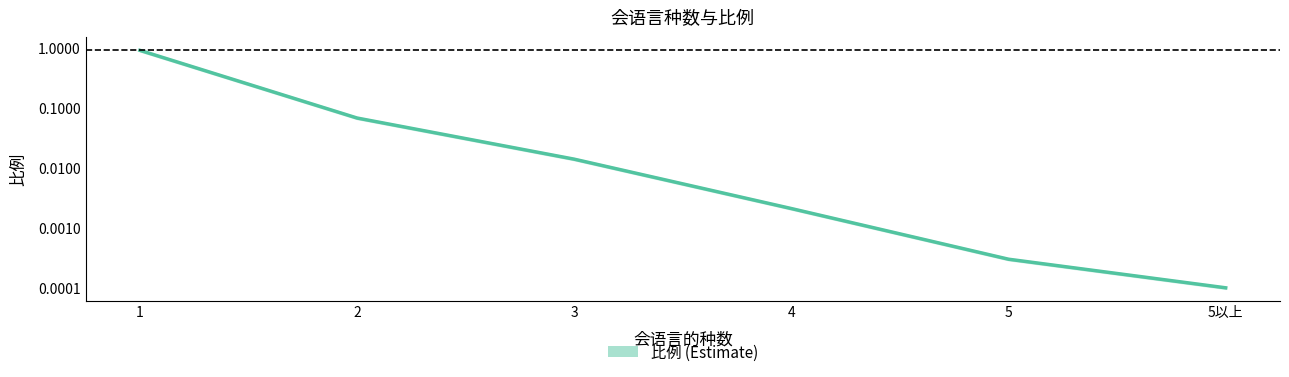

Rank the categories by value from lowest to highest.

5以上, 5, 4, 3, 2, 1